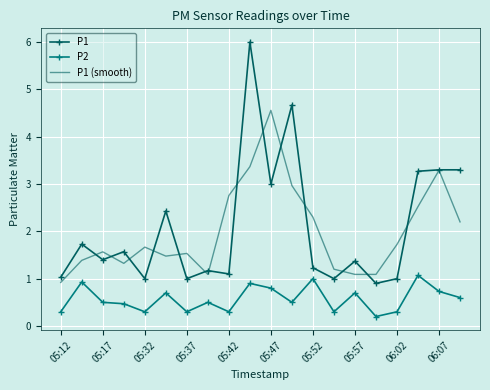

Rank the series by their maximum value, from lowest to highest.

P2, P1 (smooth), P1